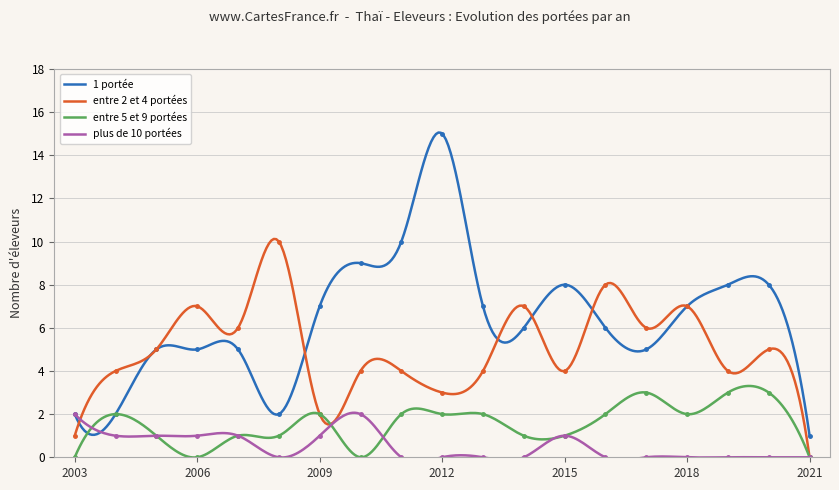

Reading right to left, list all the values displayed in this chart.

1 portée: 1	8	8	7	5	6	8	6	7	15	10	9	7	2	5	5	5	2	2
entre 2 et 4 portées: 0	5	4	7	6	8	4	7	4	3	4	4	2	10	6	7	5	4	1
entre 5 et 9 portées: 0	3	3	2	3	2	1	1	2	2	2	0	2	1	1	0	1	2	0
plus de 10 portées: 0	0	0	0	0	0	1	0	0	0	0	2	1	0	1	1	1	1	2